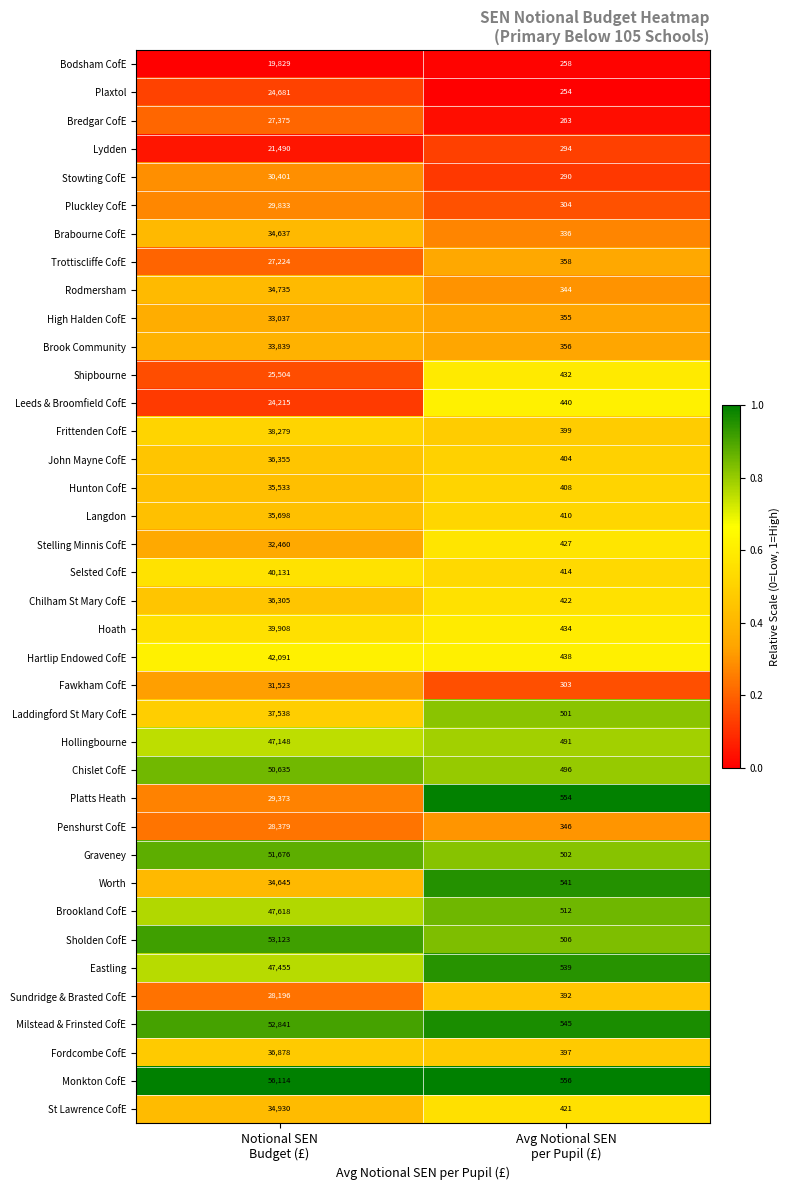

What is the greatest value displayed?

56114